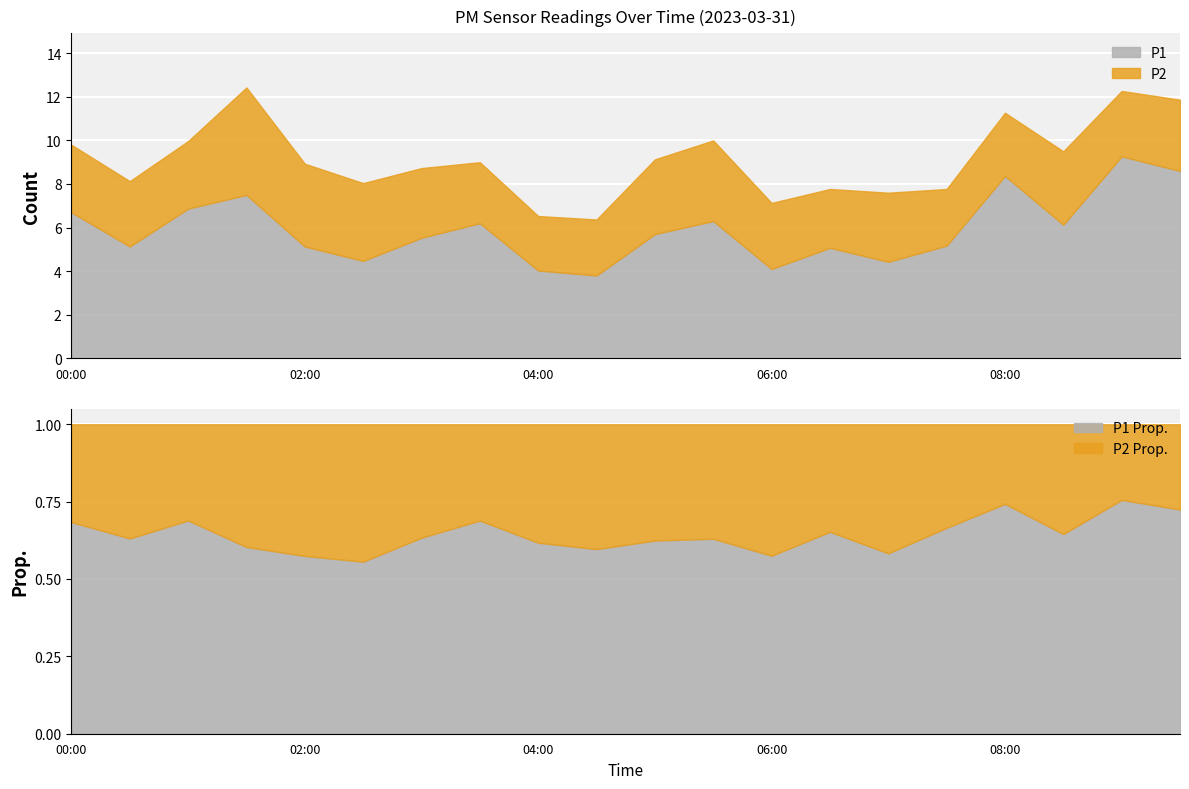

Reading right to left, list all the values displayed in this chart.

P1: 8.6	9.3	6.1	8.4	5.2	4.4	5.1	4.1	6.3	5.7	3.8	4.0	6.2	5.5	4.5	5.1	7.5	6.9	5.1	6.7
P2: 3.3	3.0	3.4	2.9	2.6	3.2	2.7	3.0	3.7	3.4	2.6	2.5	2.8	3.2	3.6	3.8	4.9	3.1	3.0	3.1